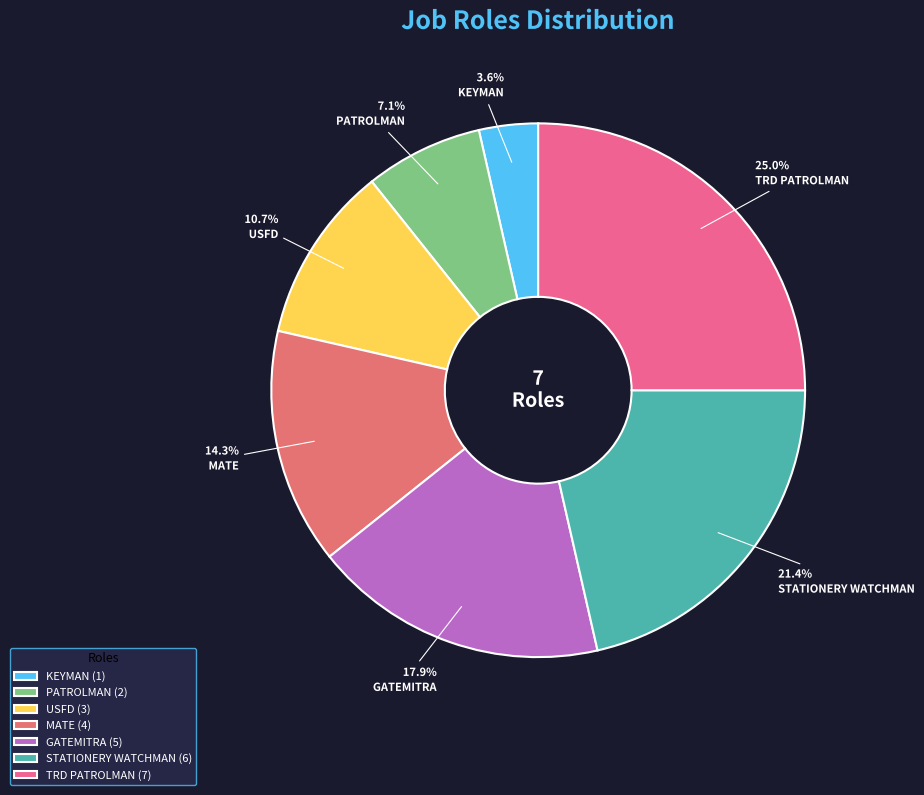

To the nearest percent, what percentage of the pie is STATIONERY WATCHMAN?

21%